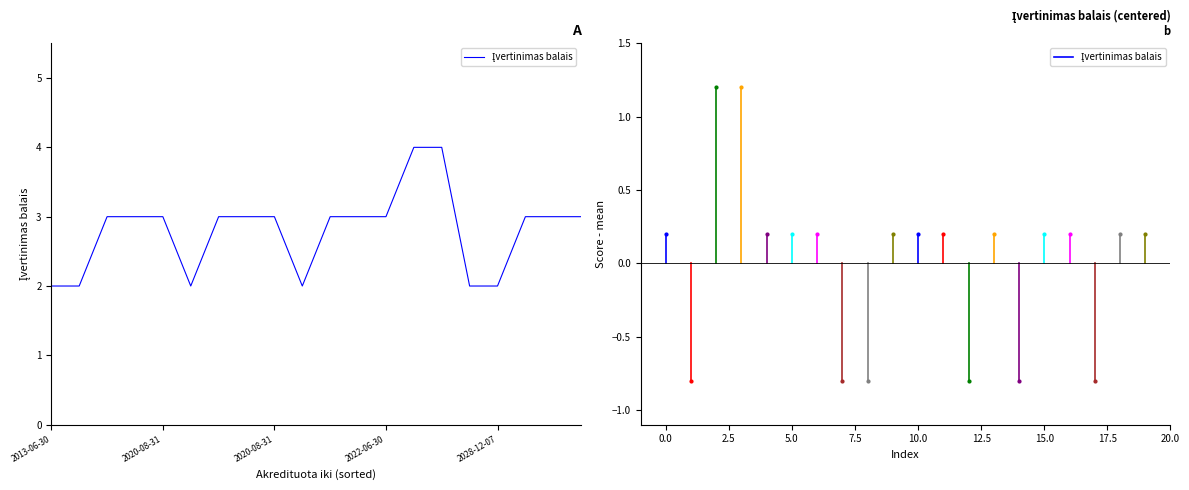

How many categories are shown in the chart?

20